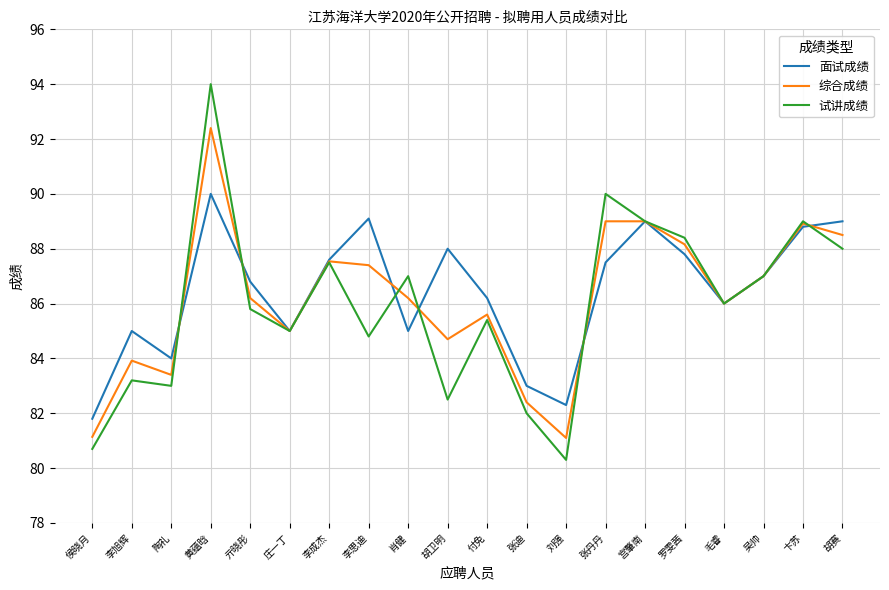

Which series has the largest range (max minus min)?

试讲成绩